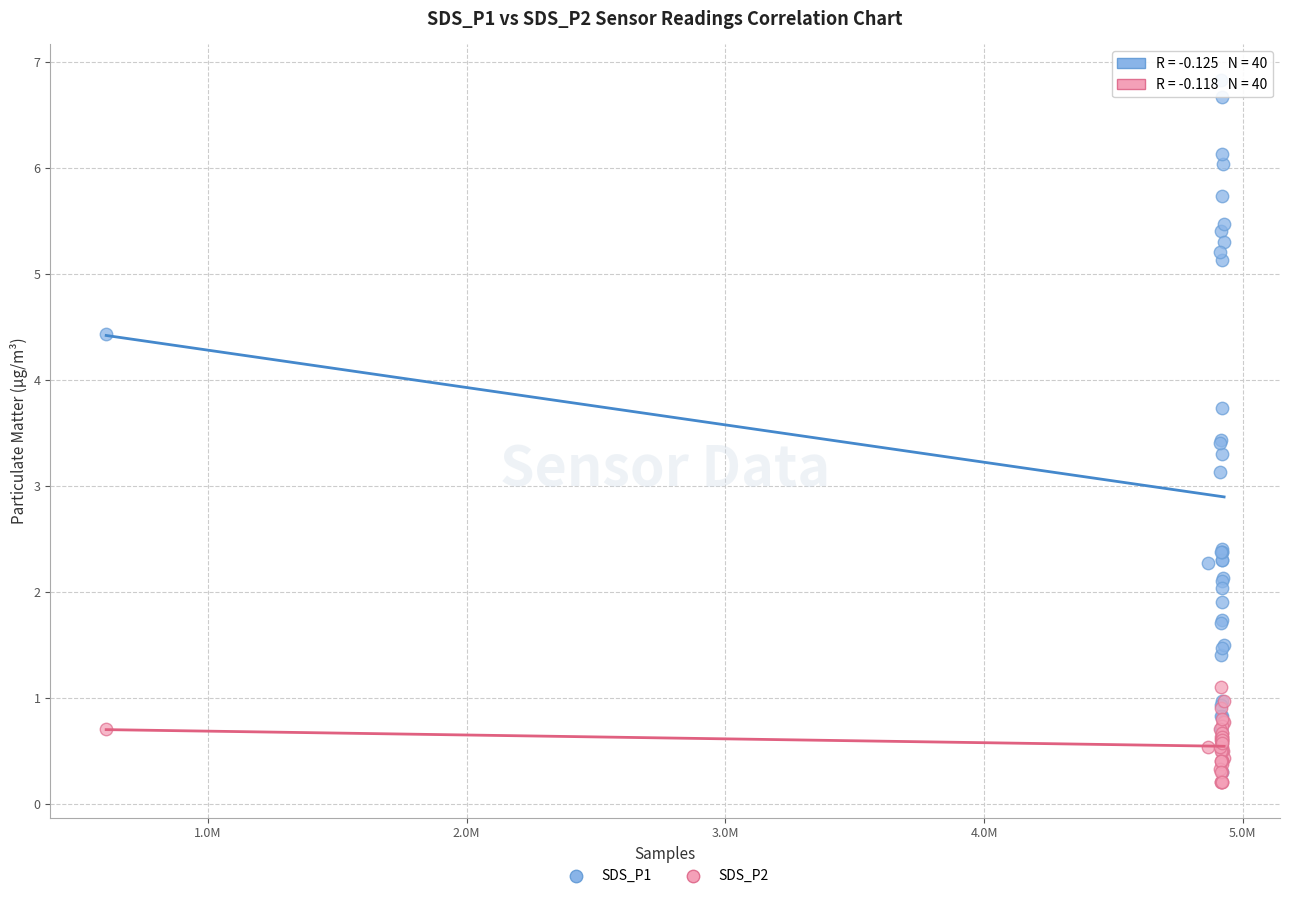

Across all series, what Y value is closest to 3?

3.1